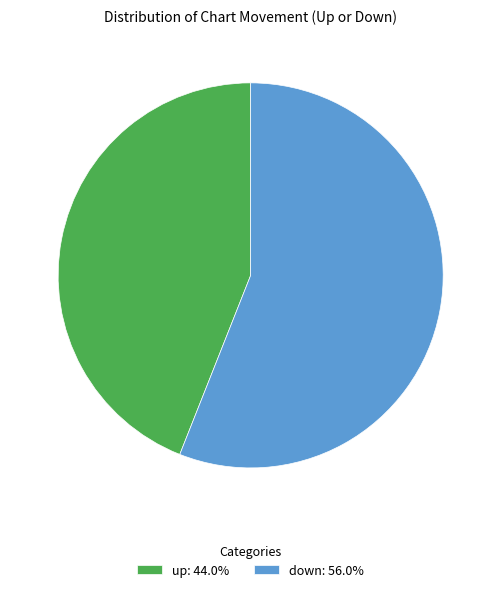

Rank the categories by value from highest to lowest.

down, up